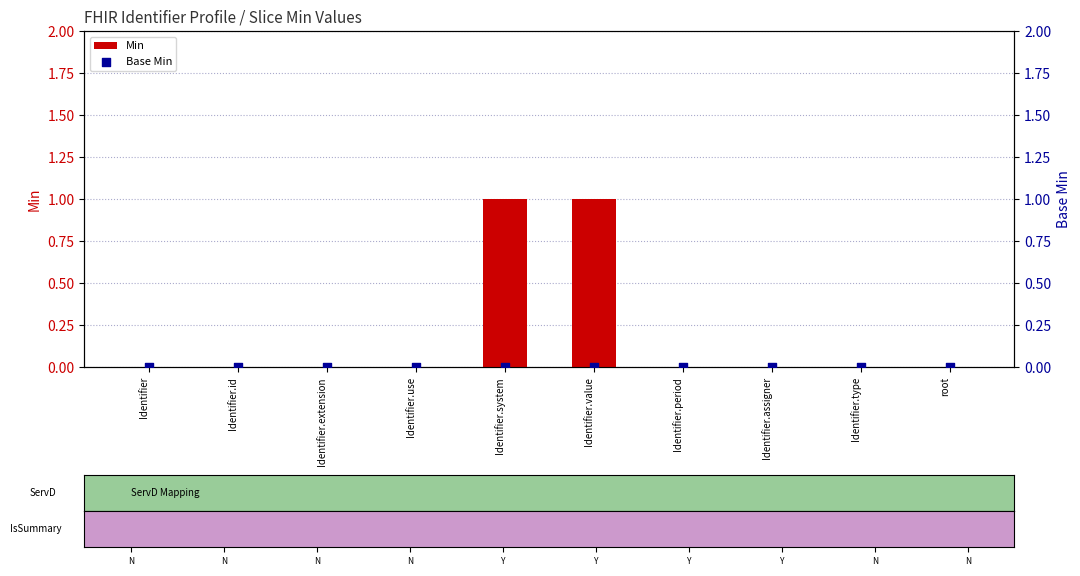

What are all the series names shown in the legend?

Min, Base Min